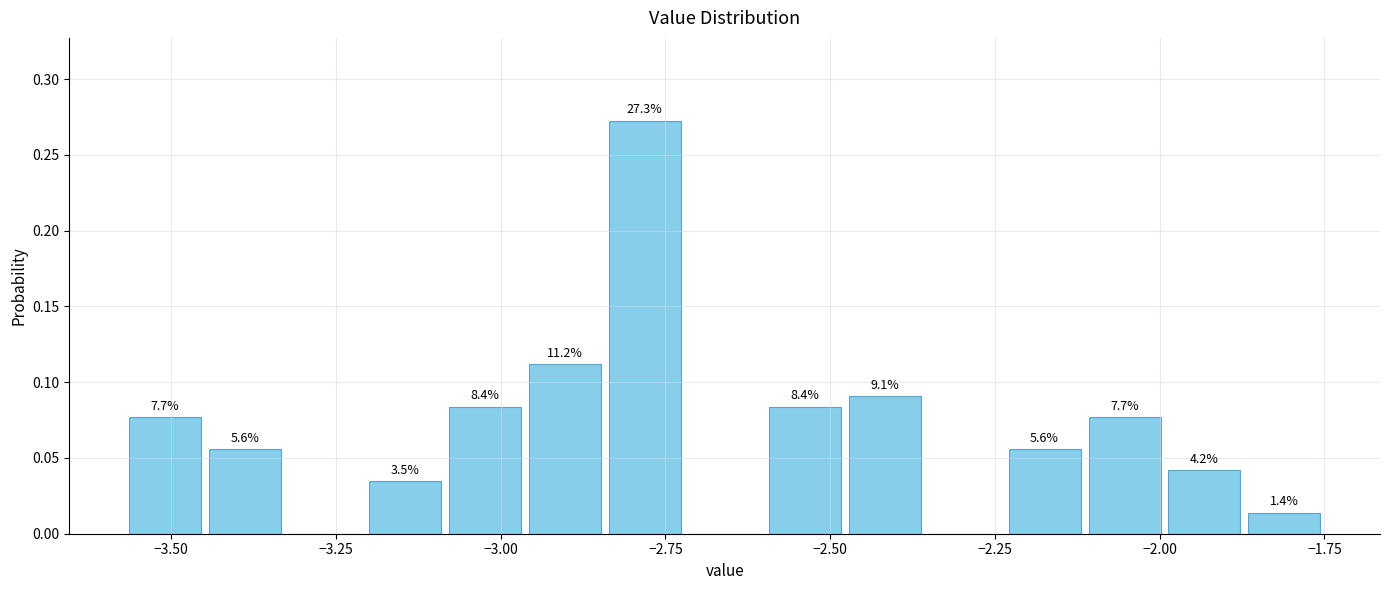

Read against the x-axis, roughly where is the centre of the tallest bar?

-2.80